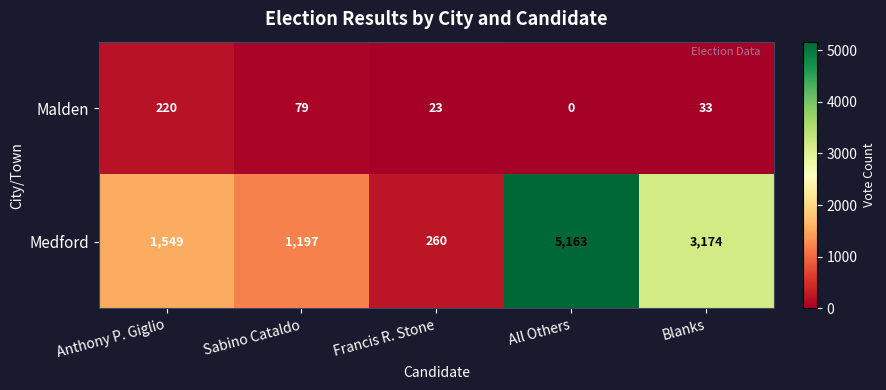

Reading left to right, list all the values displayed in this chart.

Malden: Anthony P. Giglio=220	Sabino Cataldo=79	Francis R. Stone=23	All Others=0	Blanks=33
Medford: Anthony P. Giglio=1549	Sabino Cataldo=1197	Francis R. Stone=260	All Others=5163	Blanks=3174